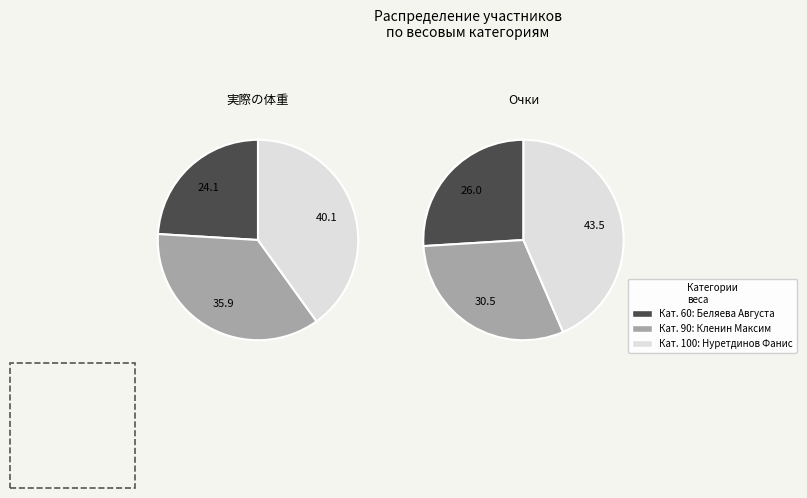

True or false: Нуретдинов Фанис accounts for 32% of the total.

False